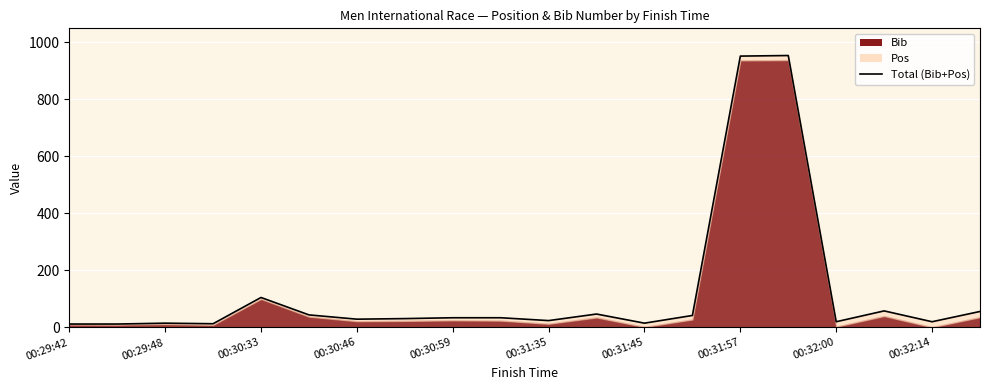

Count the number of values greater than 34.

8